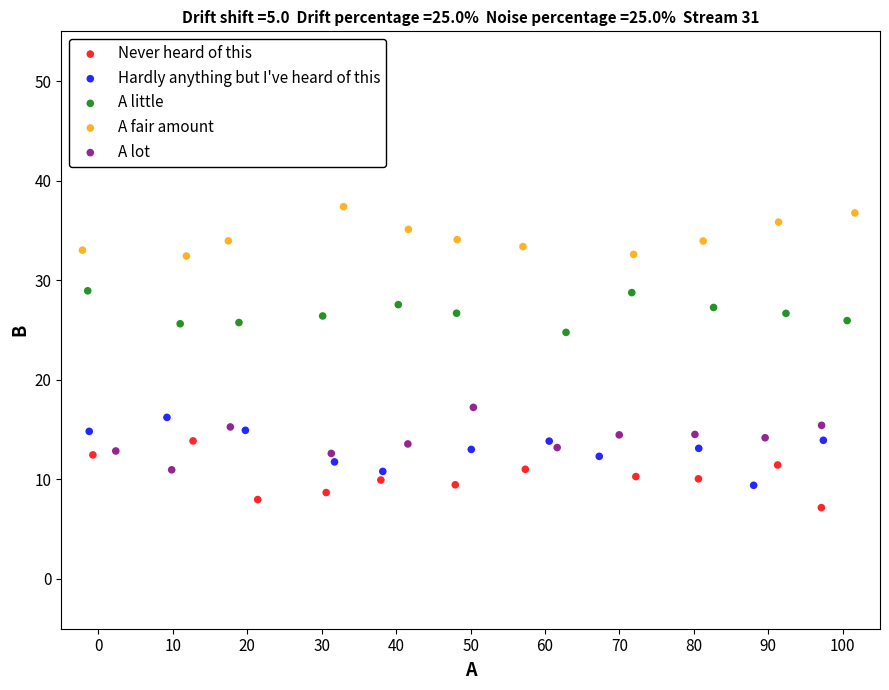

Which series reaches the maximum Y coordinate?

A fair amount